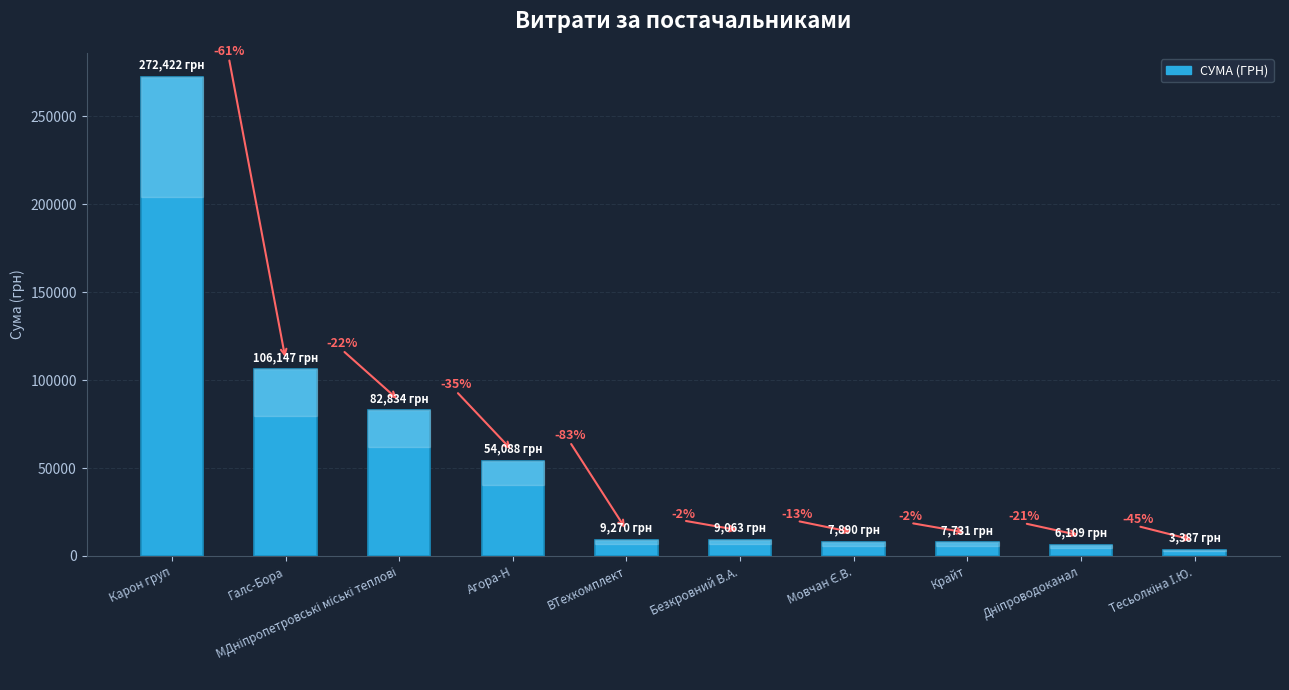

What is the change in value from Безкровний В.А. to Тесьолкіна І.Ю.?

-5675.9